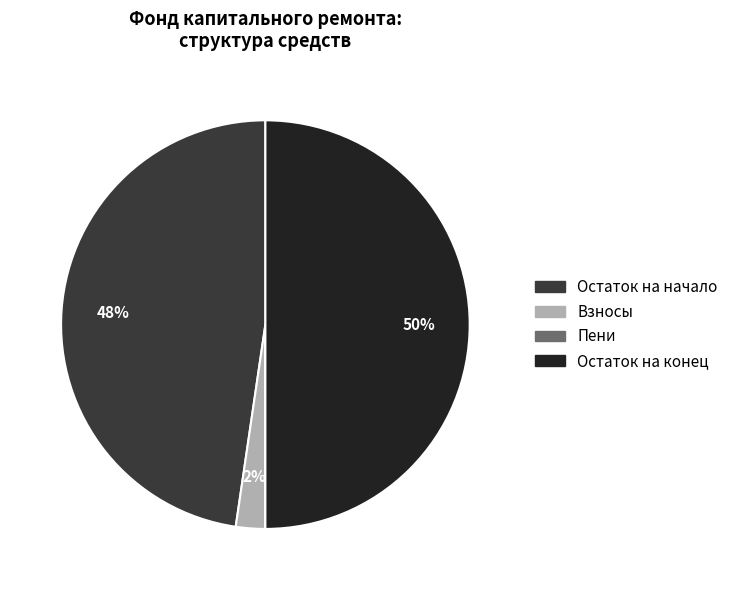

To the nearest percent, what portion does Остаток на начало represent?

48%